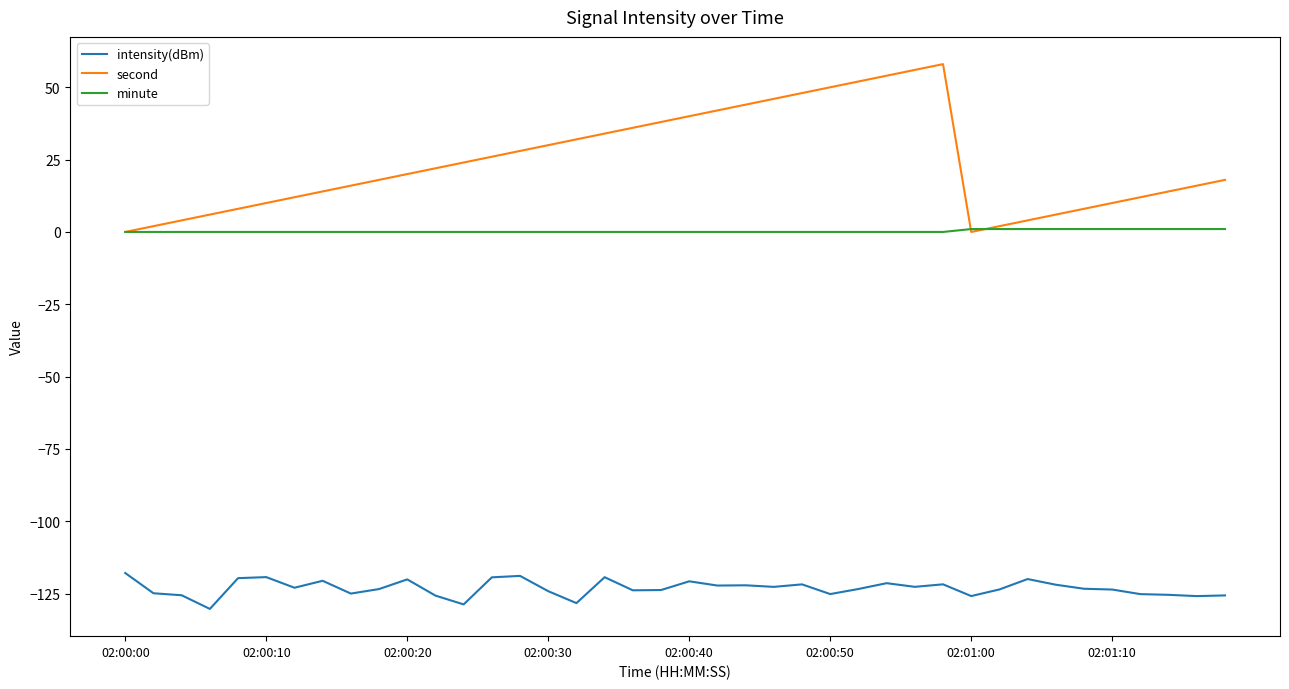

What is the minimum value shown in the chart?

-130.3